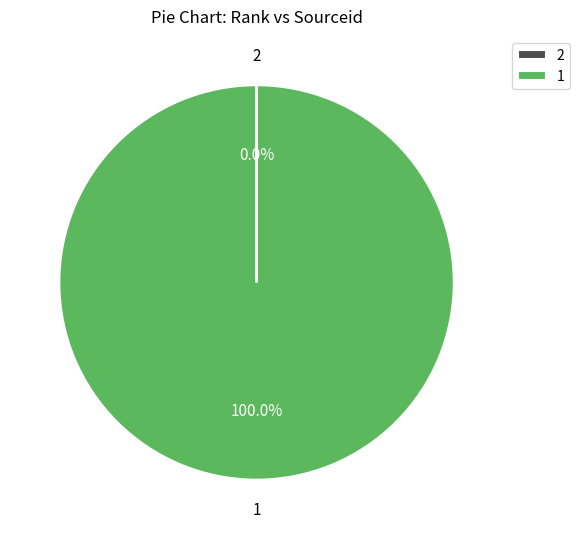

Is there a majority slice in this chart?

Yes